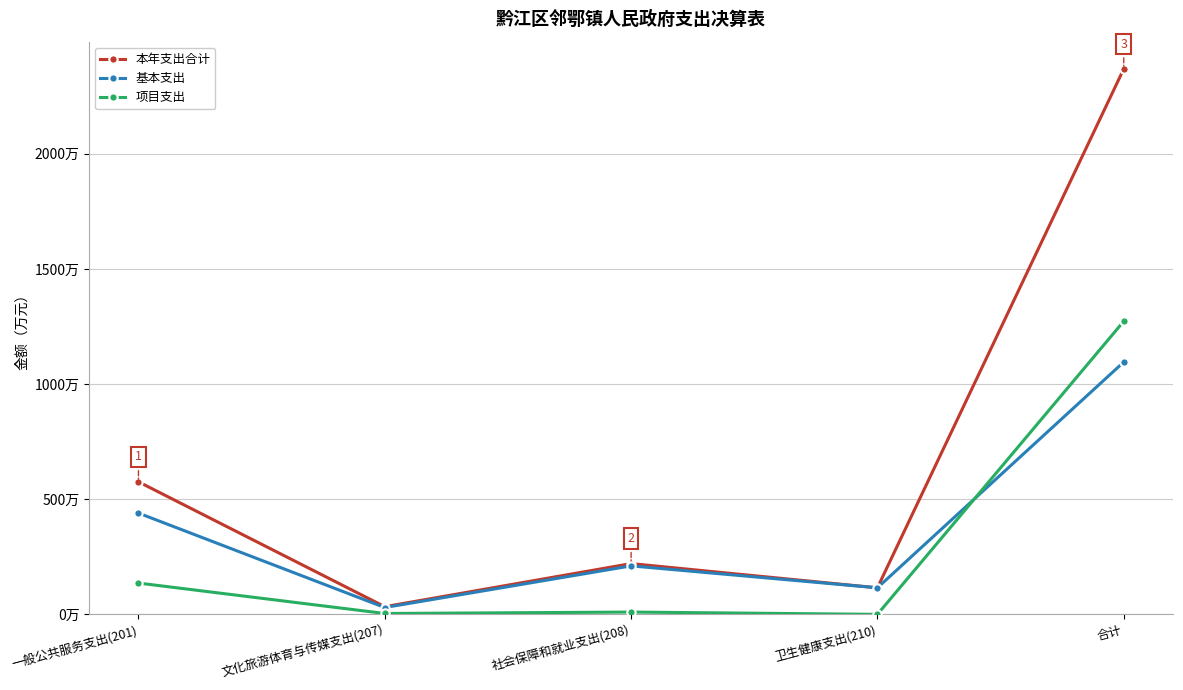

At which category is the sum across all series the highest?

合计